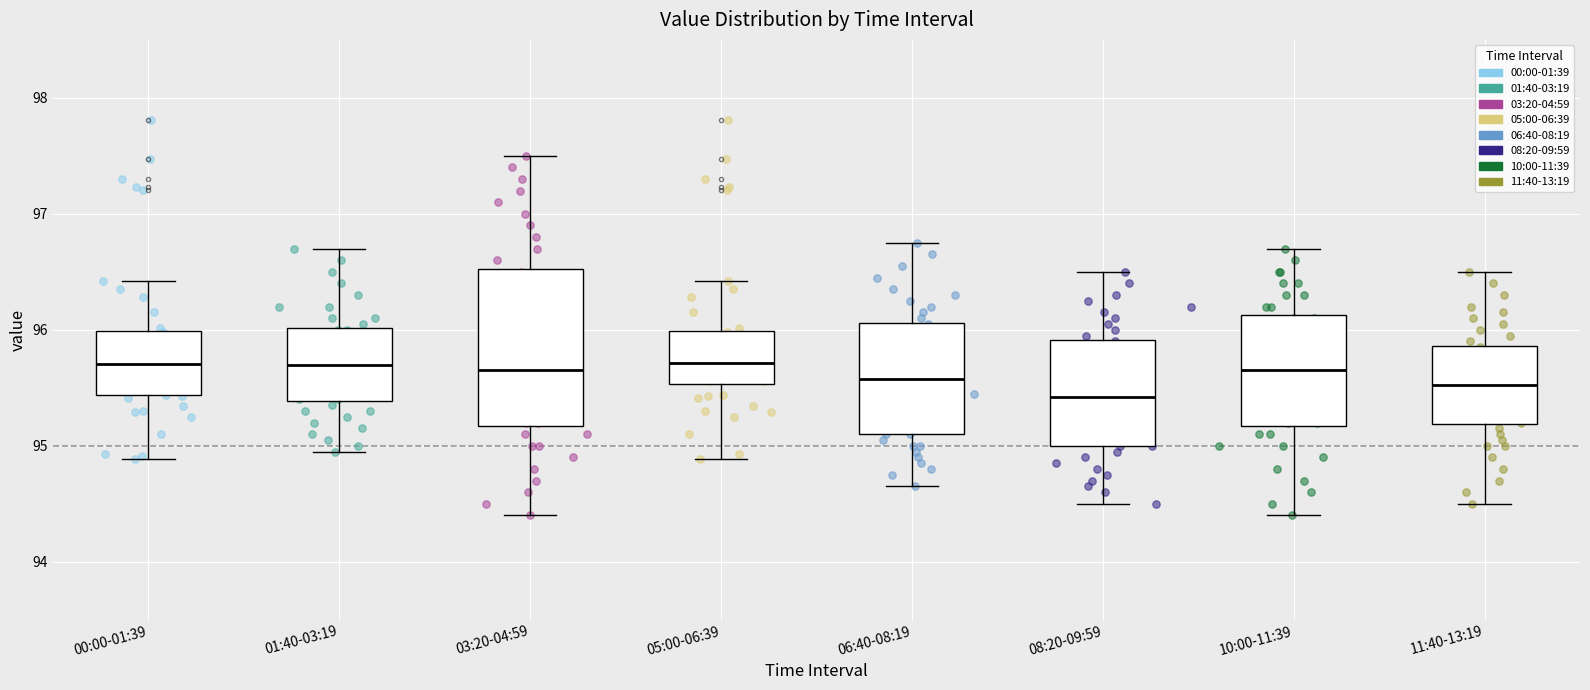

Where does the median line of the box for 03:20-04:59 sit on the y-axis? The values are not printed on the chart, so give them approximately, as read against the axis.

95.7